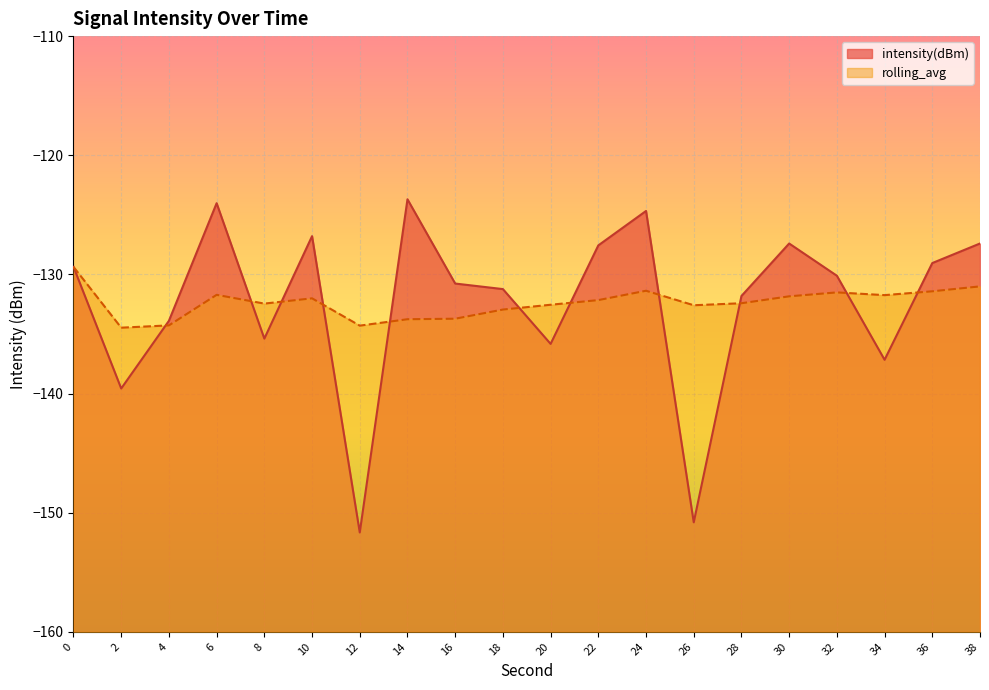

What is the difference between the maximum and minimum values in the intensity(dBm) series?

28.0